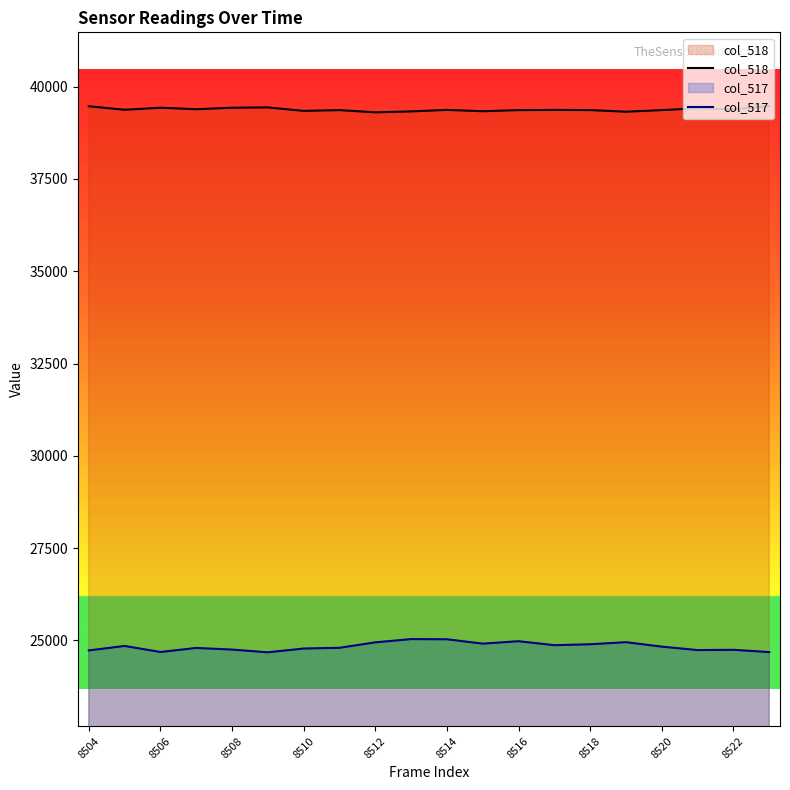

What is the difference between the maximum and minimum values in the col_517 series?

358